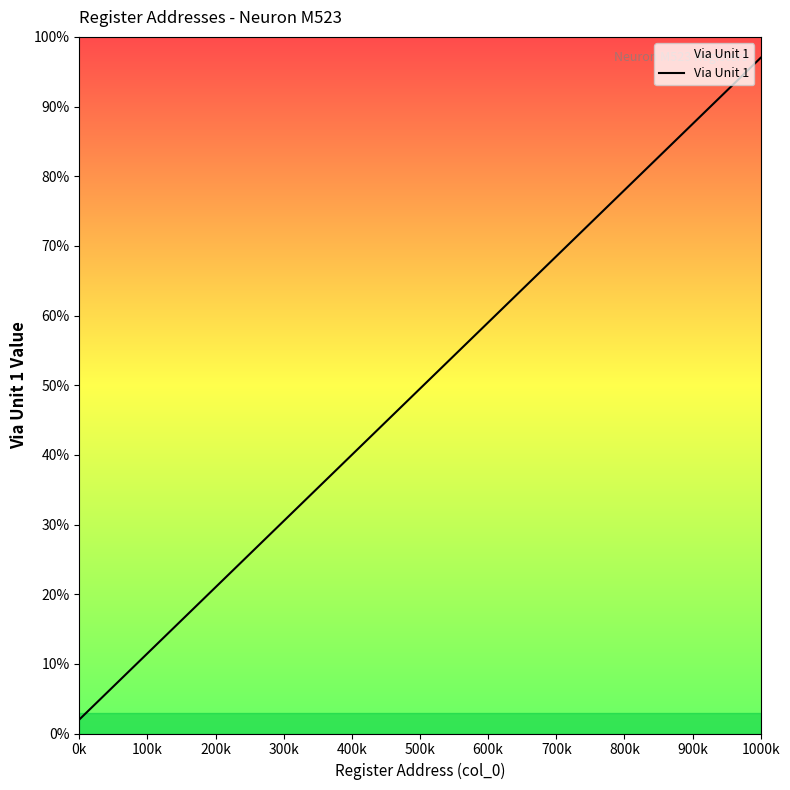

Does the chart have visible grid lines?

No